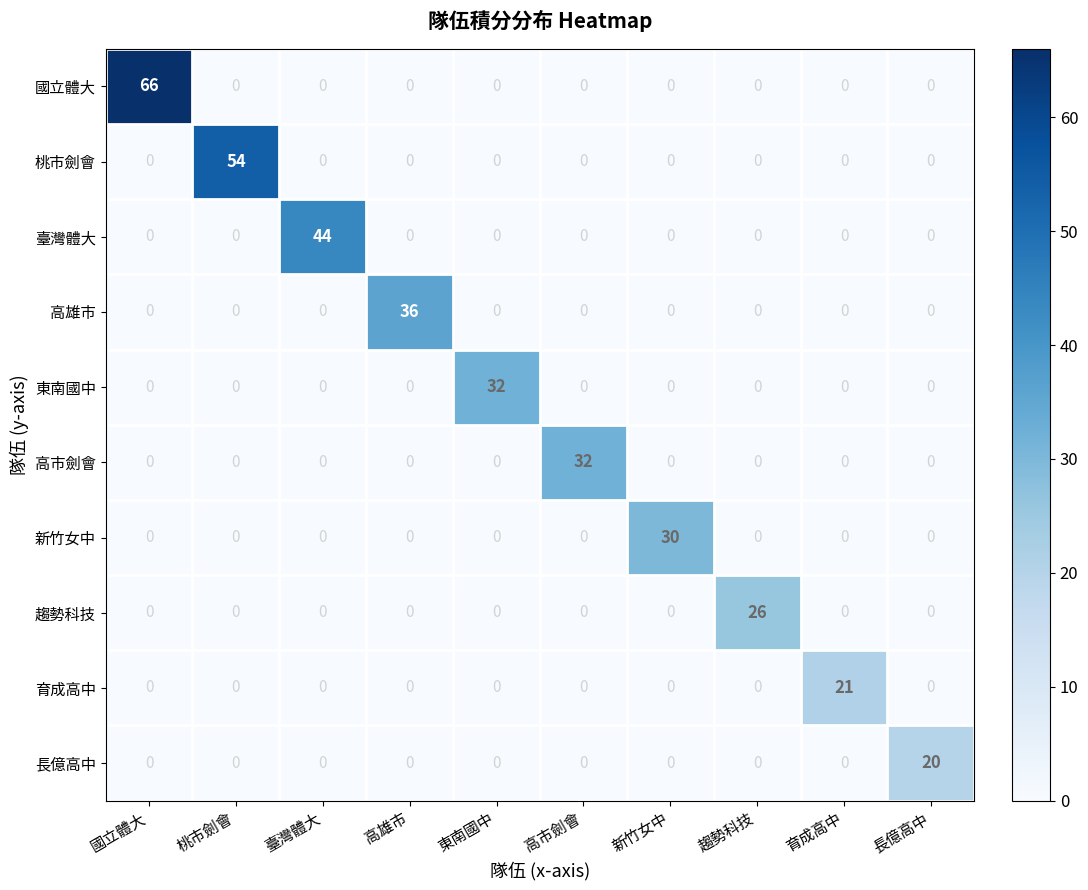

At which label does 長億高中 reach its peak?

長億高中